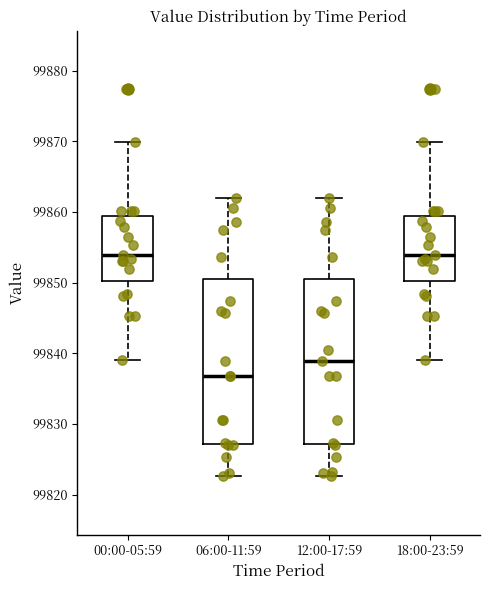

Where does the lower whisker of the box for 06:00-11:59 end on the y-axis? The values are not printed on the chart, so give them approximately, as read against the axis.

99823